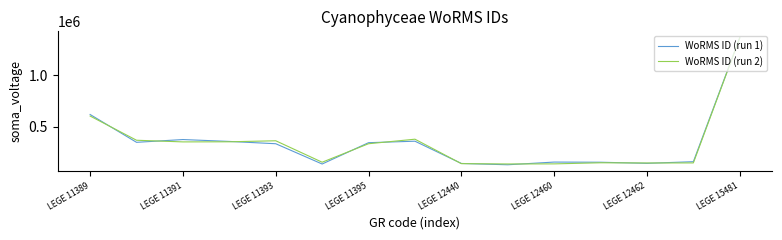

What is the greatest value displayed?

1363908.6